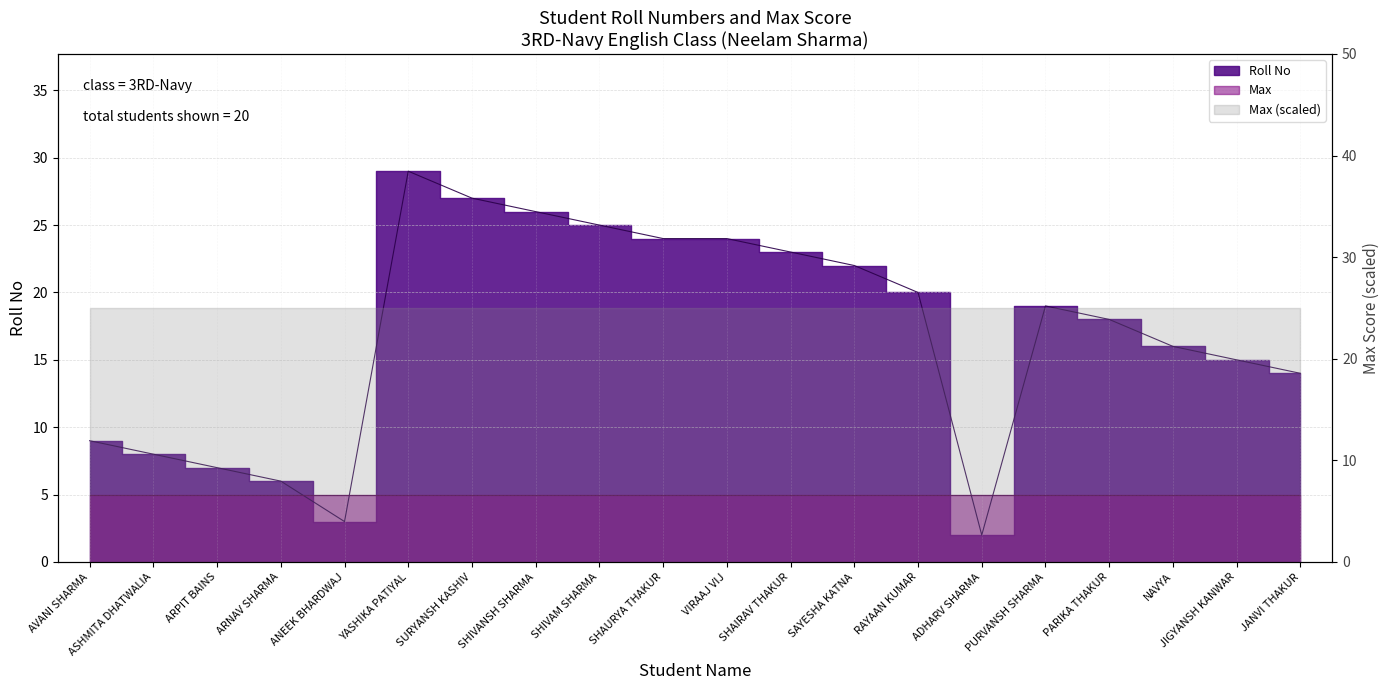

What is the sum of all values?

337